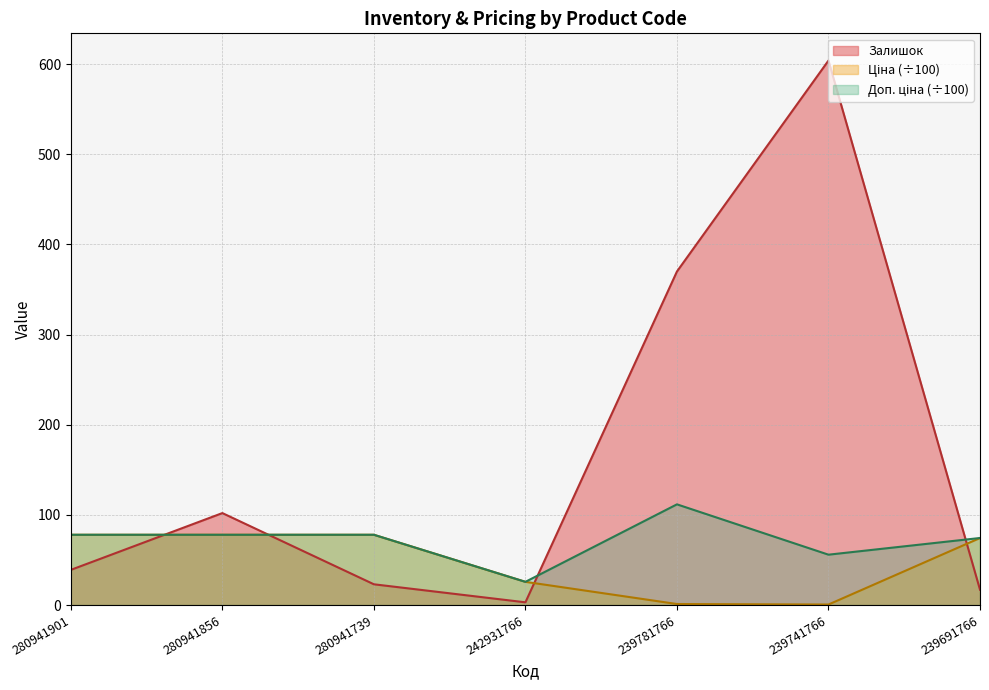

True or false: Залишок has a value of 604.0 at 239741766.

True